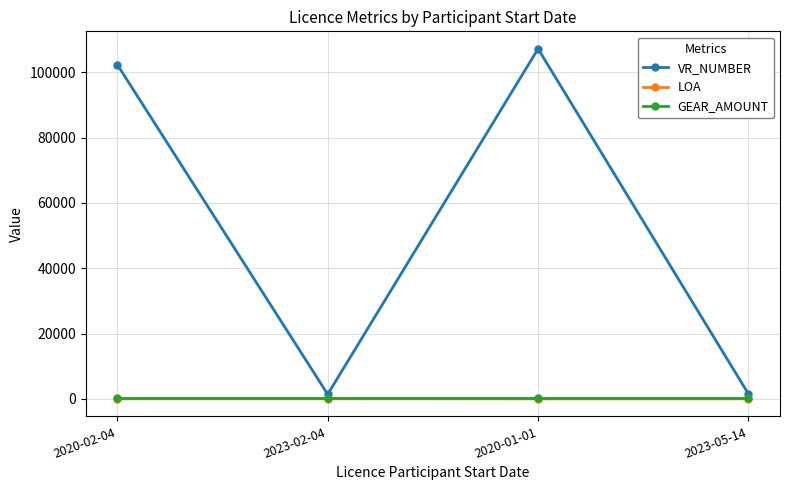

What is the value of the VR_NUMBER point at the 4th from the left?

1534.0